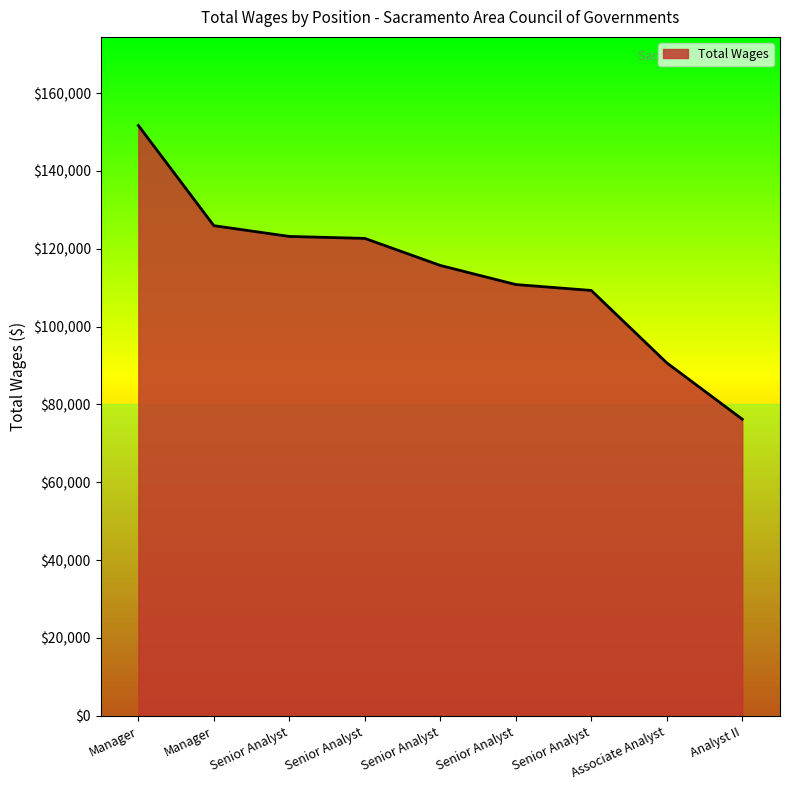

How many lines are shown in the chart?

1